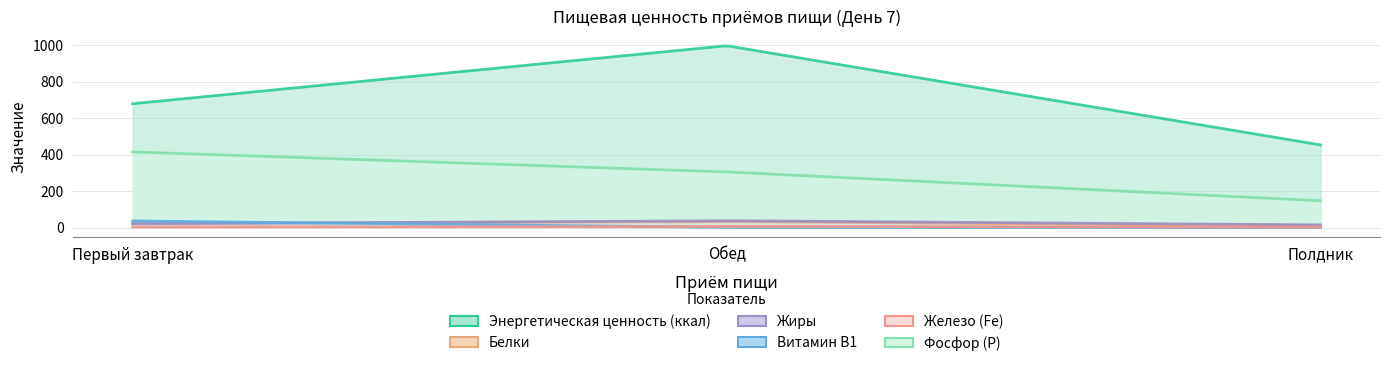

Does the chart display data point markers on the line(s)?

No